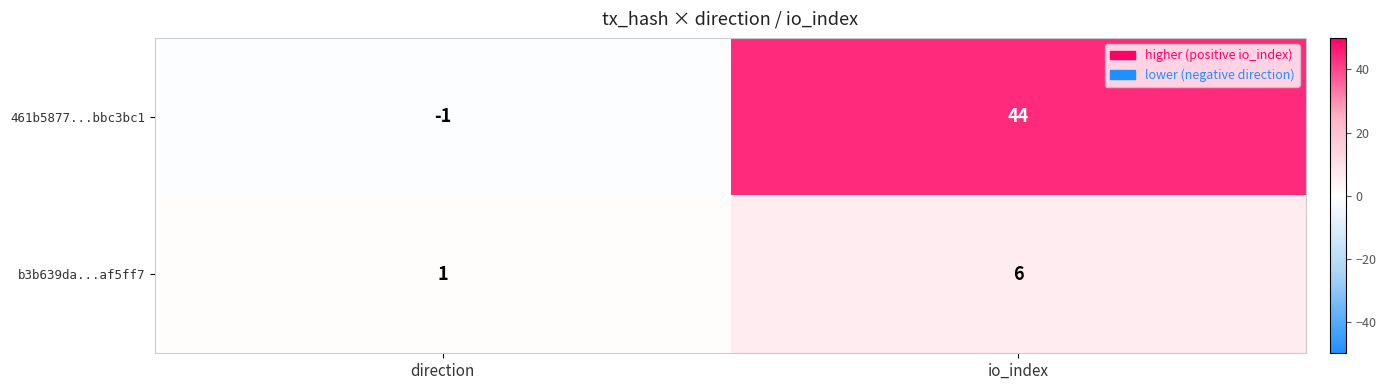

How many values in 461b5877...bbc3bc1 are above zero?

1